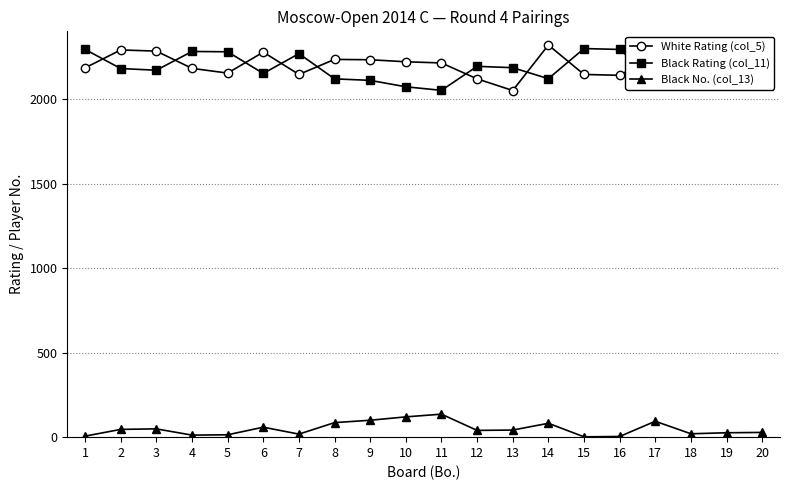

What are all the series names shown in the legend?

White Rating (col_5), Black Rating (col_11), Black No. (col_13)